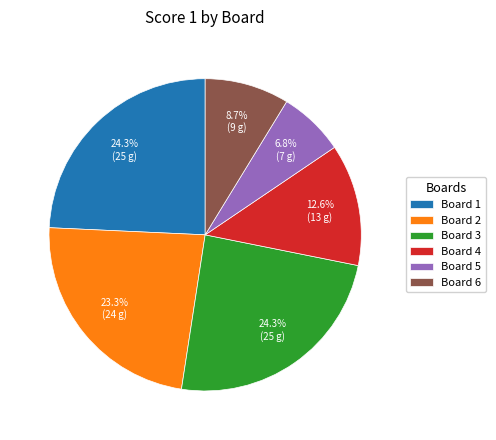

Do Board 3 and Board 6 together represent more than half of the pie?

No